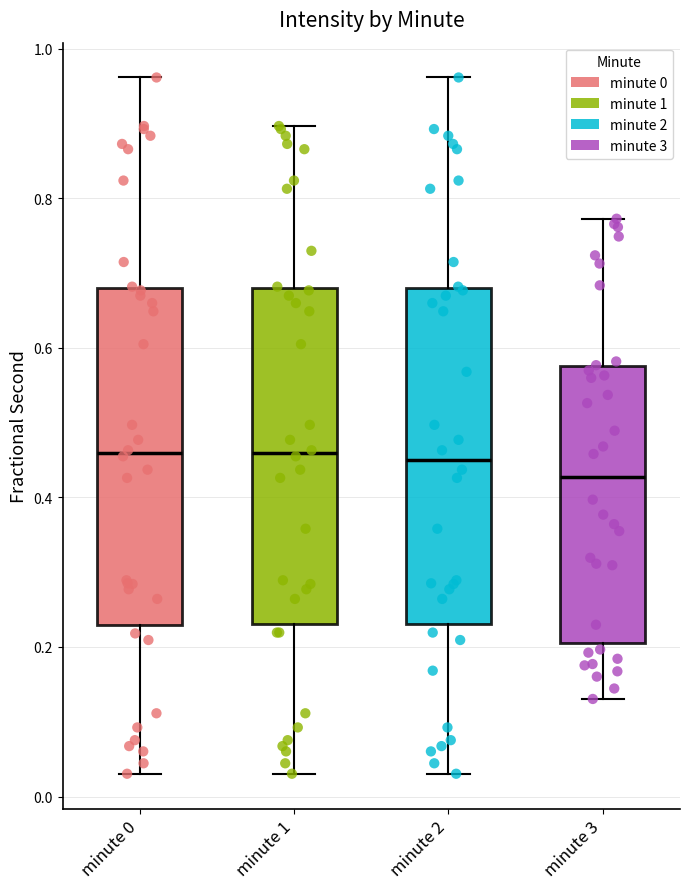

Reading left to right, transcribe this box plot: for each box, give where its median line is, the range the box spans, and where its two whiskers end, as read against the y-axis. The values are not printed on the chart, so give them approximately, as read against the axis.

minute 0: median 0.46, box 0.22 to 0.68, whiskers 0.04 to 0.96
minute 1: median 0.46, box 0.24 to 0.68, whiskers 0.04 to 0.90
minute 2: median 0.46, box 0.24 to 0.68, whiskers 0.04 to 0.96
minute 3: median 0.42, box 0.20 to 0.58, whiskers 0.14 to 0.78